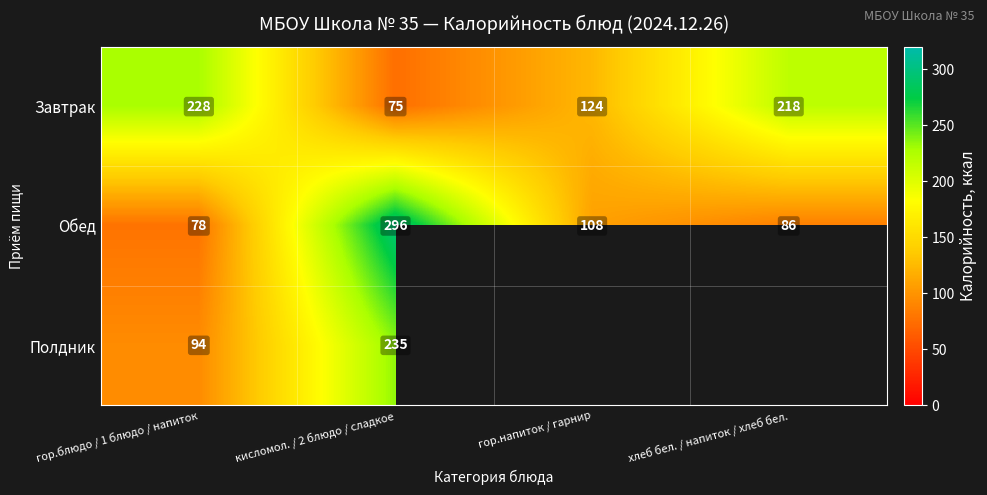

The Завтрак series shows 124 at гор.напиток / гарнир. True or false?

True